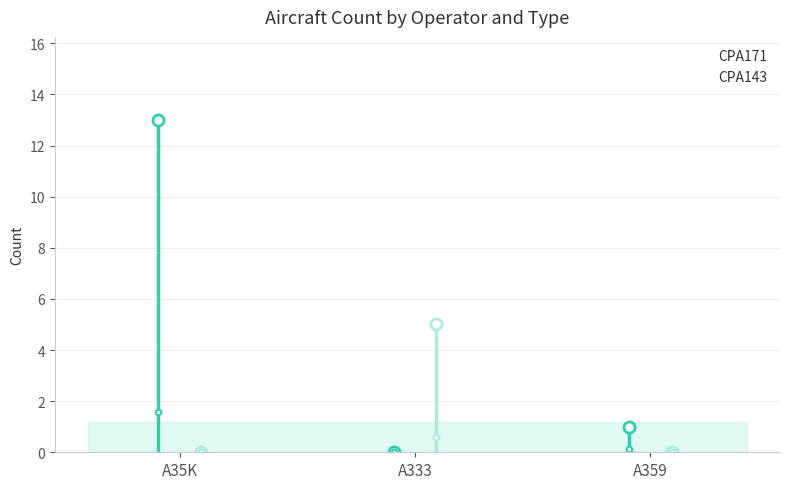

What is the sum of the CPA143 values at A35K and A333?

5